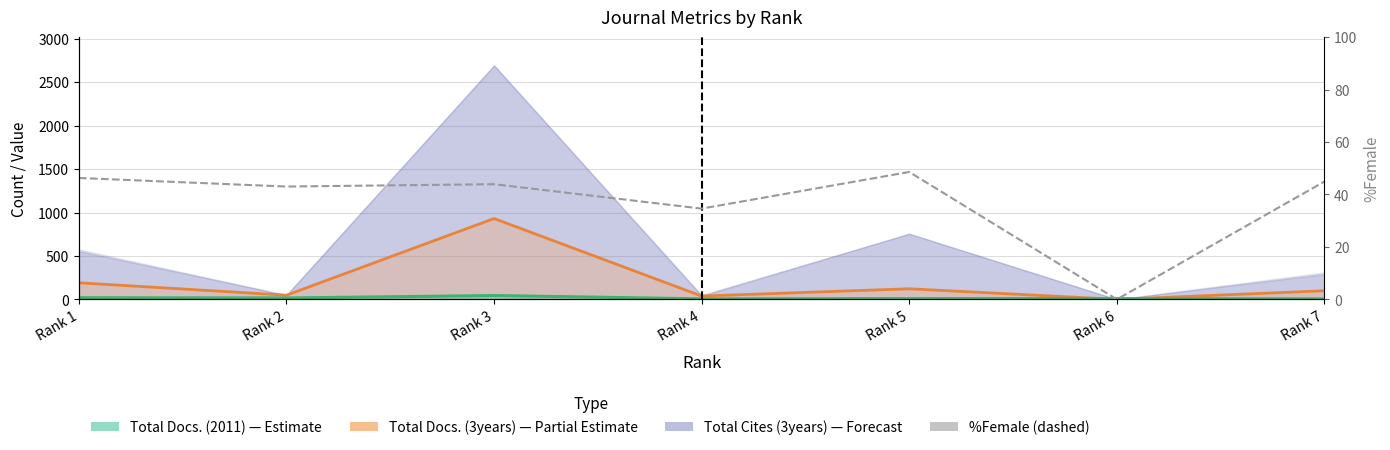

Count the number of categories in the chart.

7